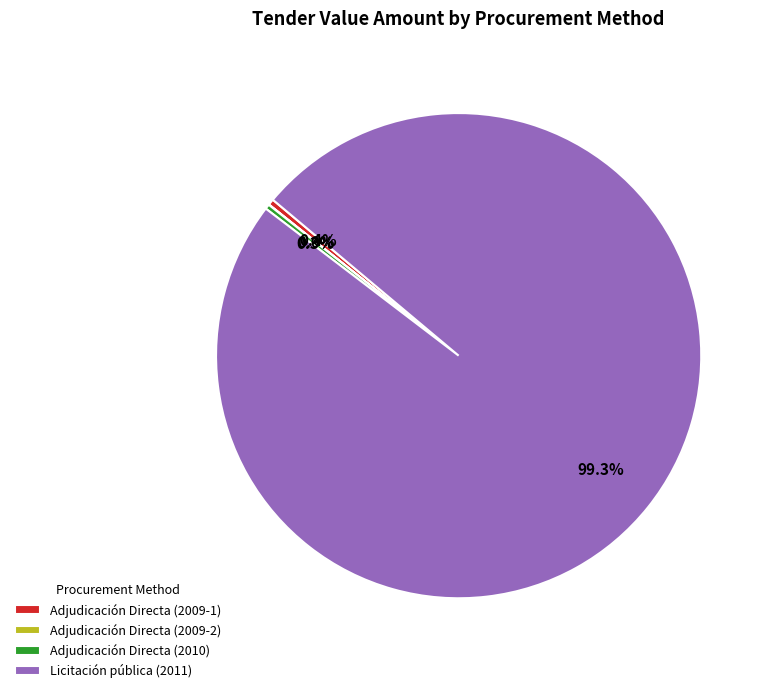

Which slice is the largest?

Licitación pública (2011)